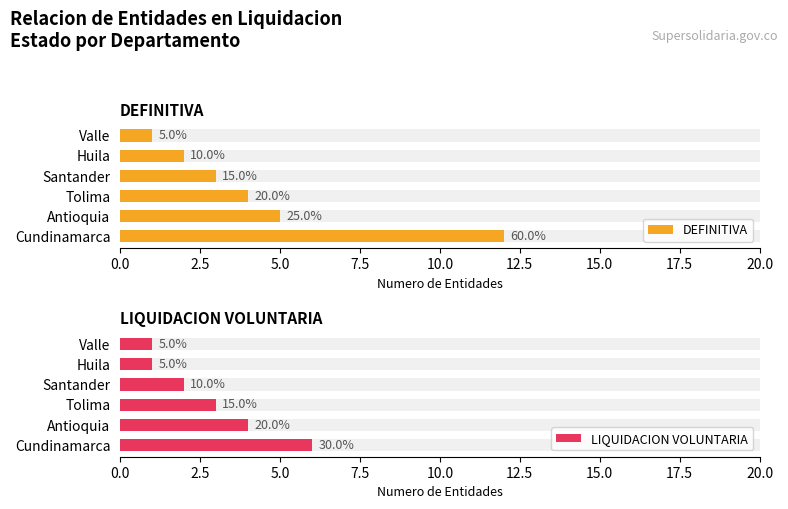

At Valle, list the series in order from largest to smallest.

DEFINITIVA, LIQUIDACION VOLUNTARIA